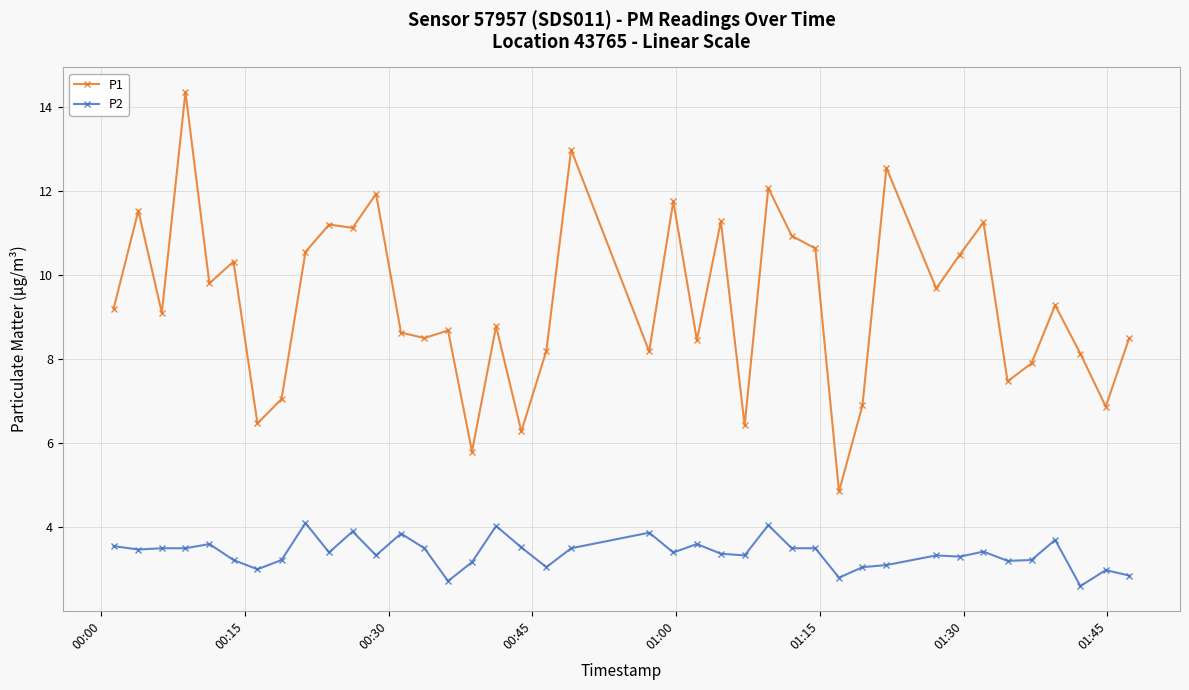

What is the difference between the maximum and minimum values in the P2 series?

1.5